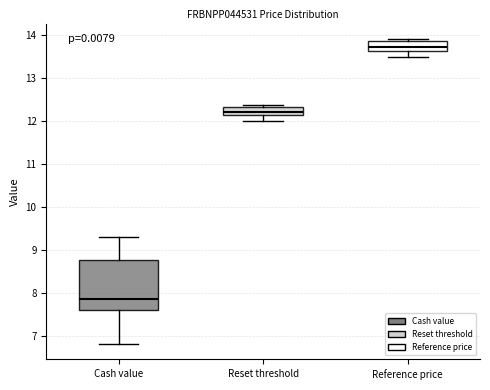

Which box's median line is the lowest?

Cash value